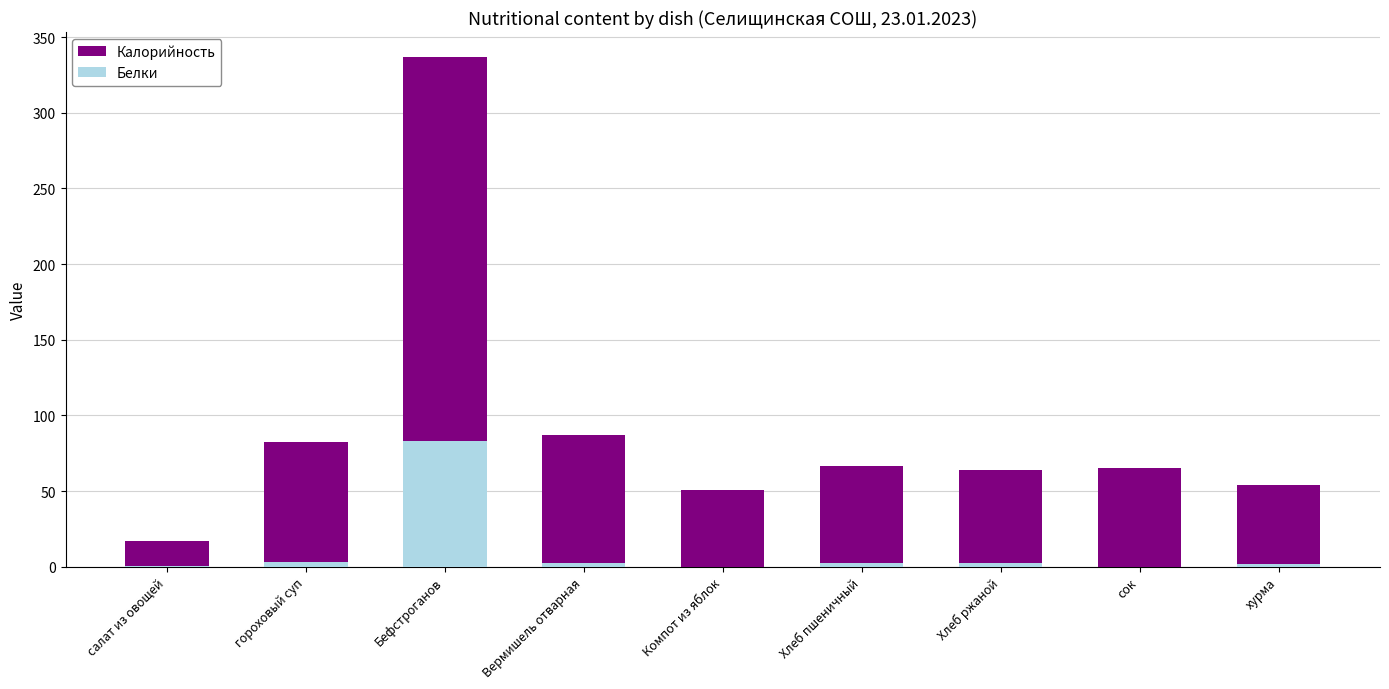

Reading left to right, transcribe all the data shown in this chart.

Калорийность: 17.2	82.4	336.5	86.8	50.6	66.3	64.0	65.0	54.0
Белки: 0.7	3.2	83.0	2.3	0.1	2.3	2.2	0.0	2.0